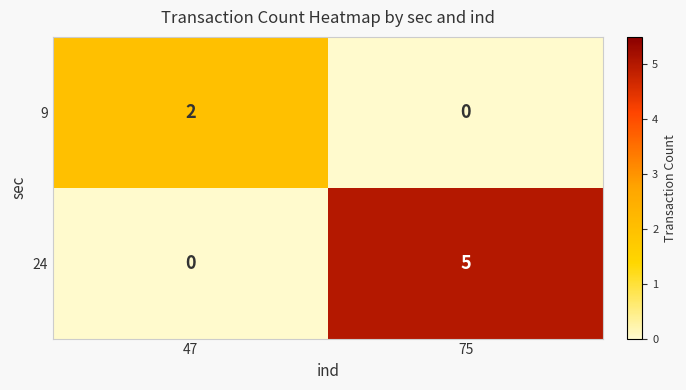

Reading left to right, what are all the values shown in this chart?

9: 47=2	75=0
24: 47=0	75=5